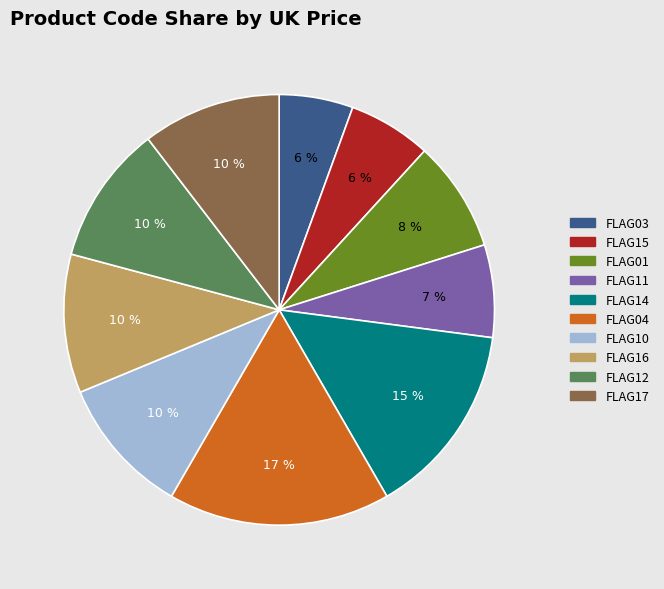

Approximately how many times larger is the value at FLAG14 compared to FLAG11?

2.1